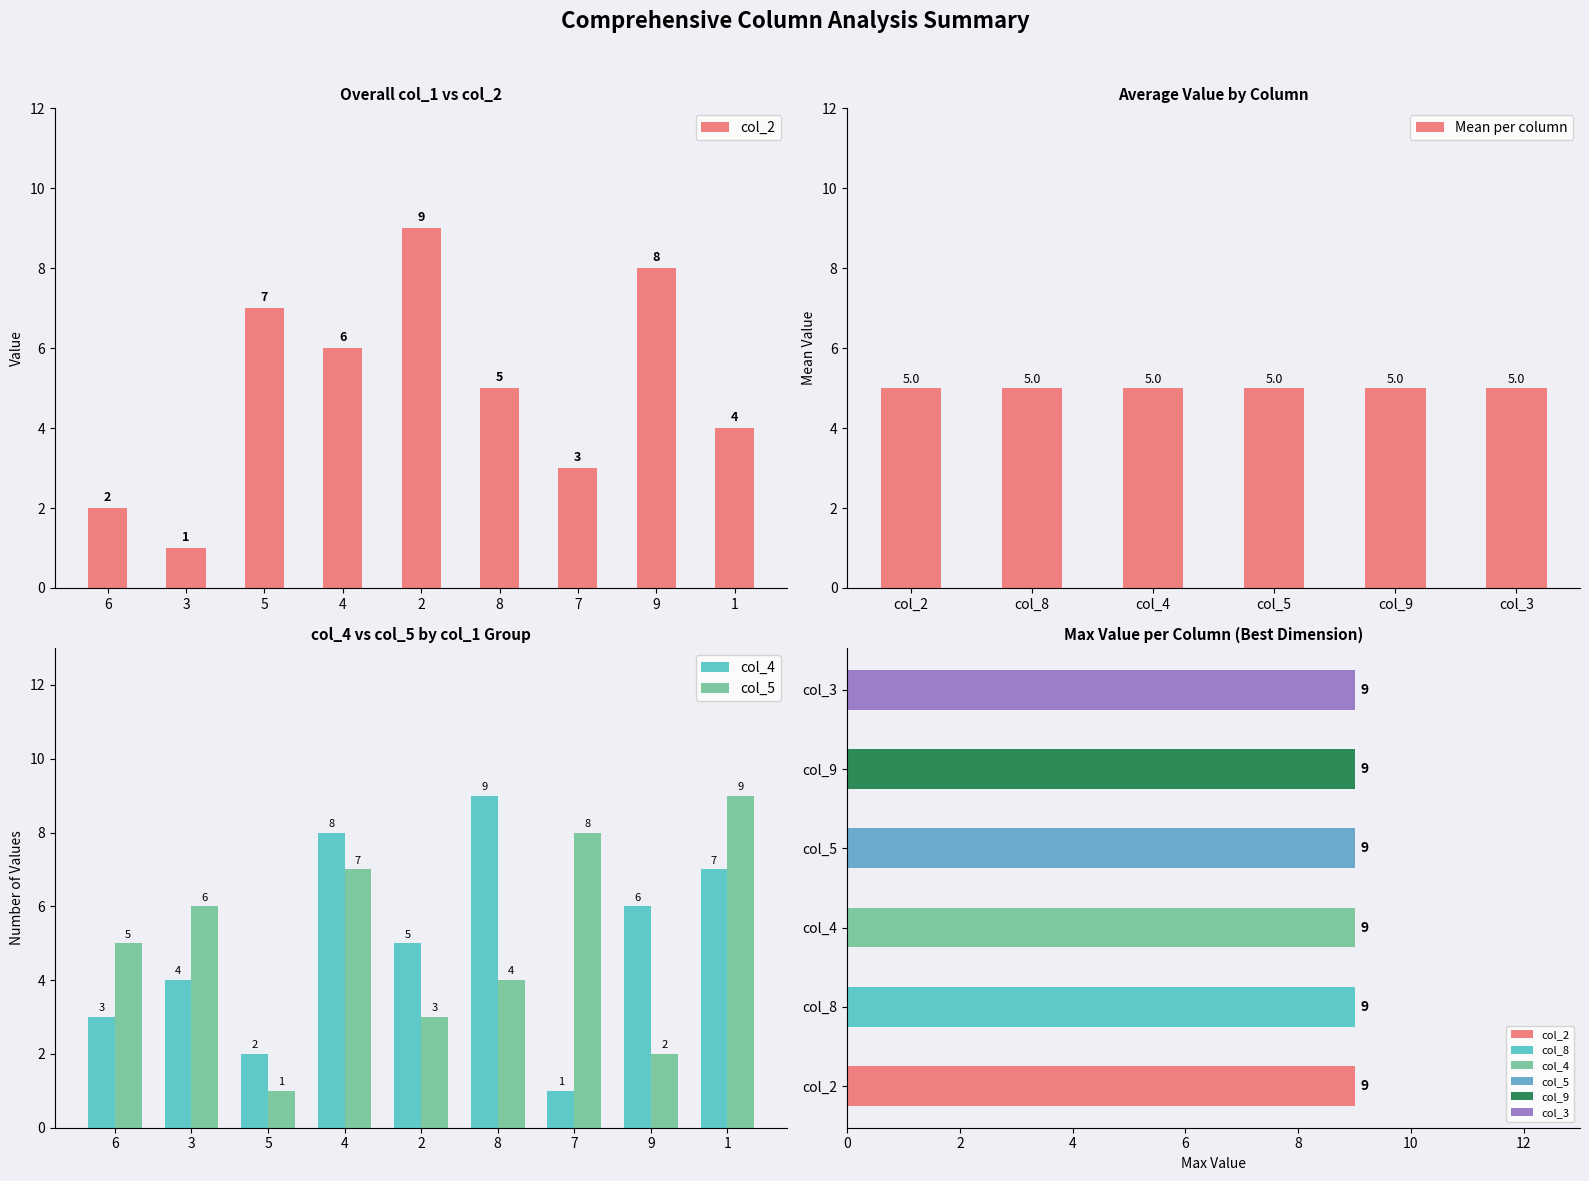

What are all the series names shown in the legend?

col_2, col_8, col_4, col_5, col_9, col_3